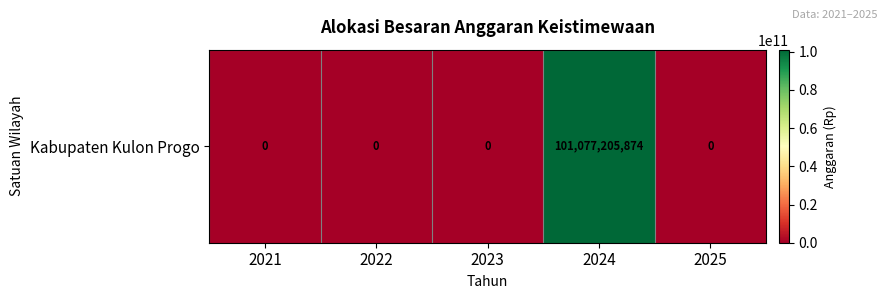

Which has a higher value, 2023 or 2022?

2023